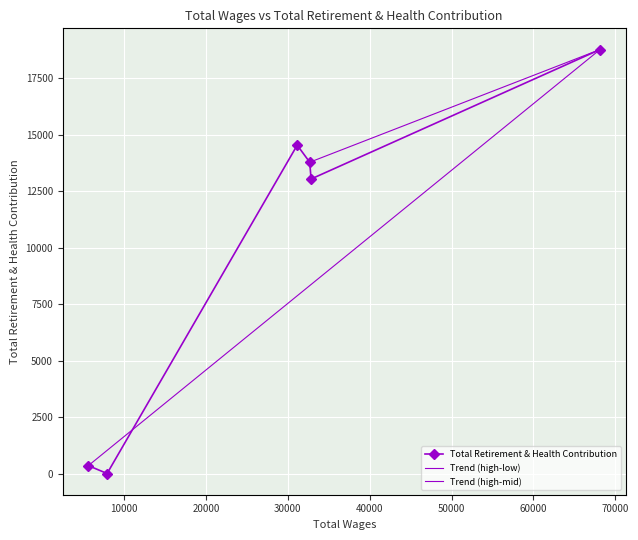

How many data points does each series have?

6